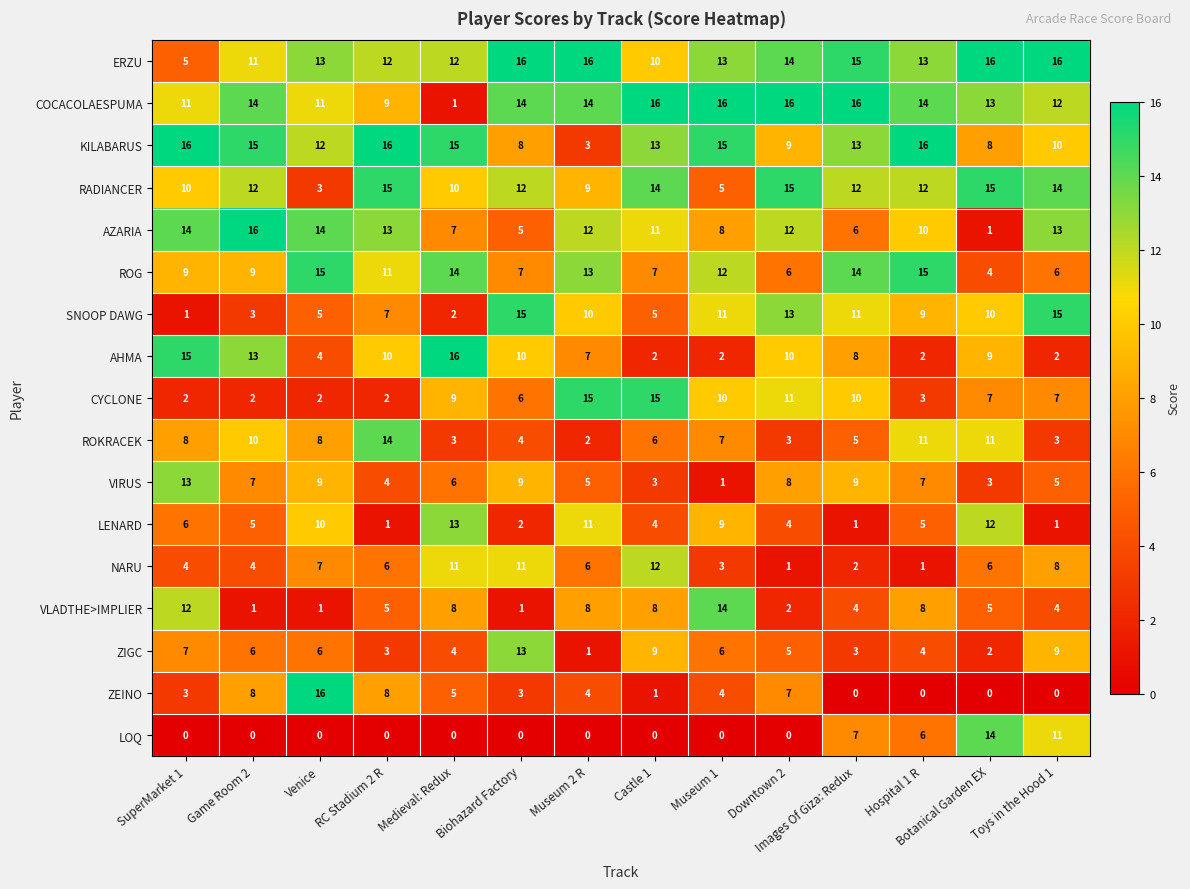

At which label does ROG first exceed 11?

Venice